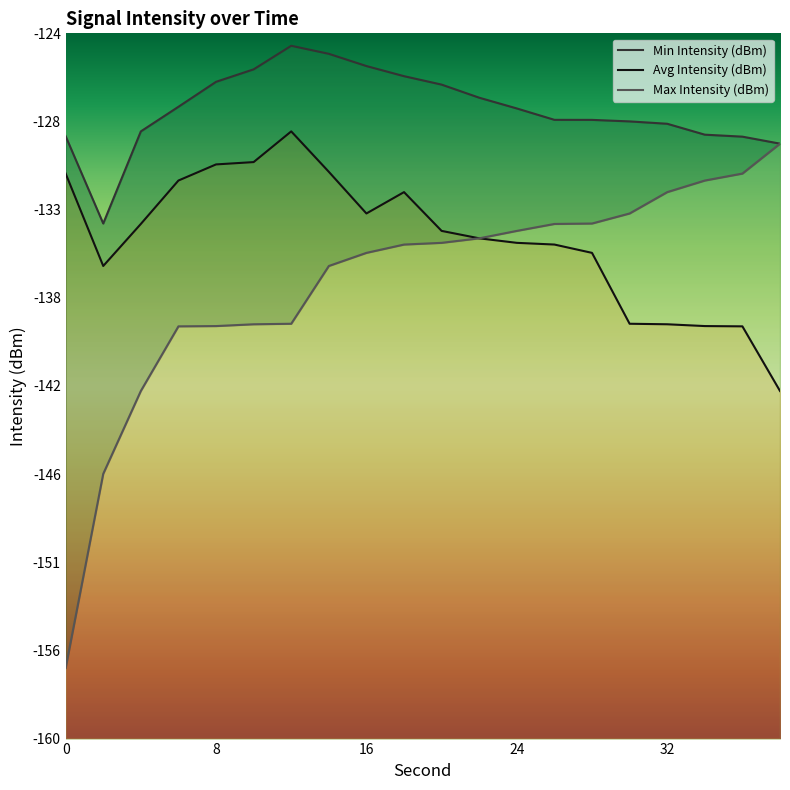

True or false: Avg Intensity (dBm) and Max Intensity (dBm) intersect in this chart.

False